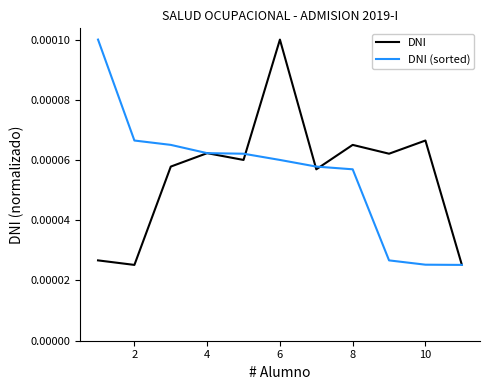

Does the chart display data point markers on the line(s)?

No